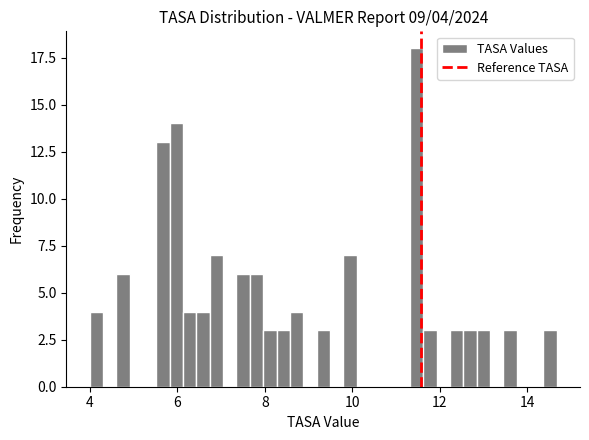

Read against the x-axis, roughly where is the centre of the tallest bar?

11.4